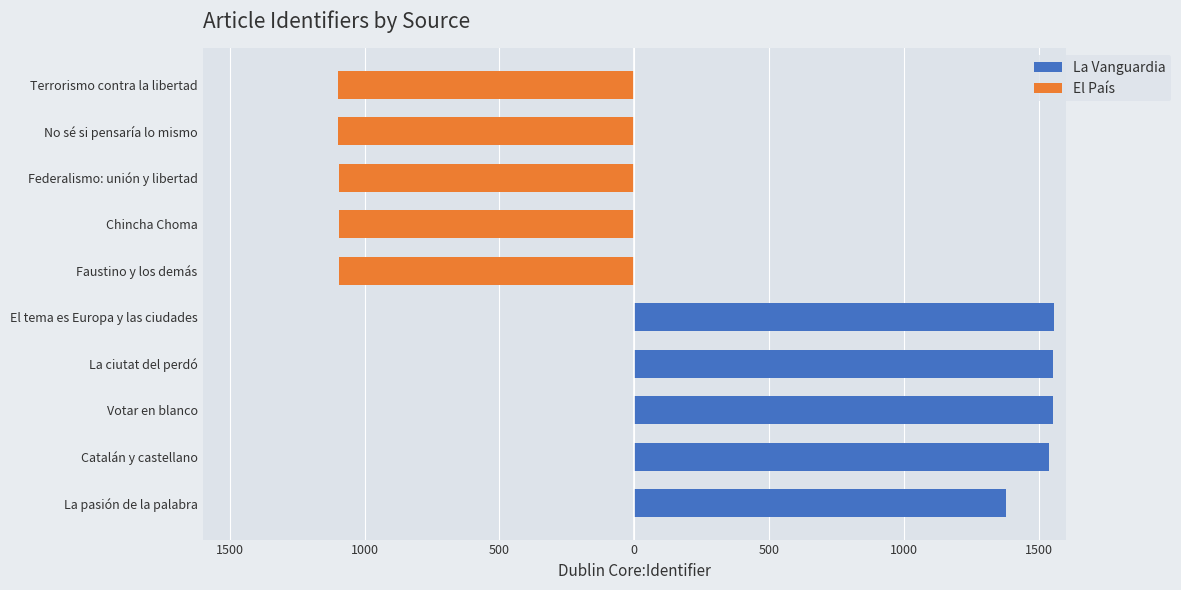

How many distinct data groups are displayed?

2